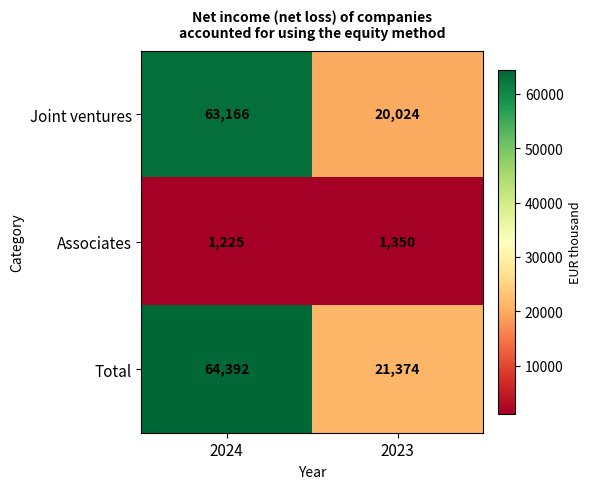

How many series are shown in this chart?

3